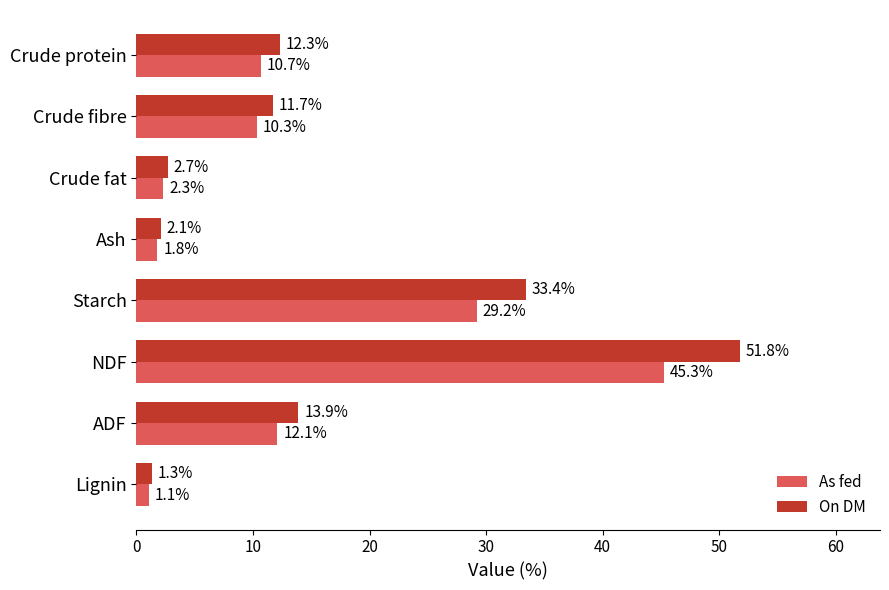

How many values in the As fed series are below 10?

3